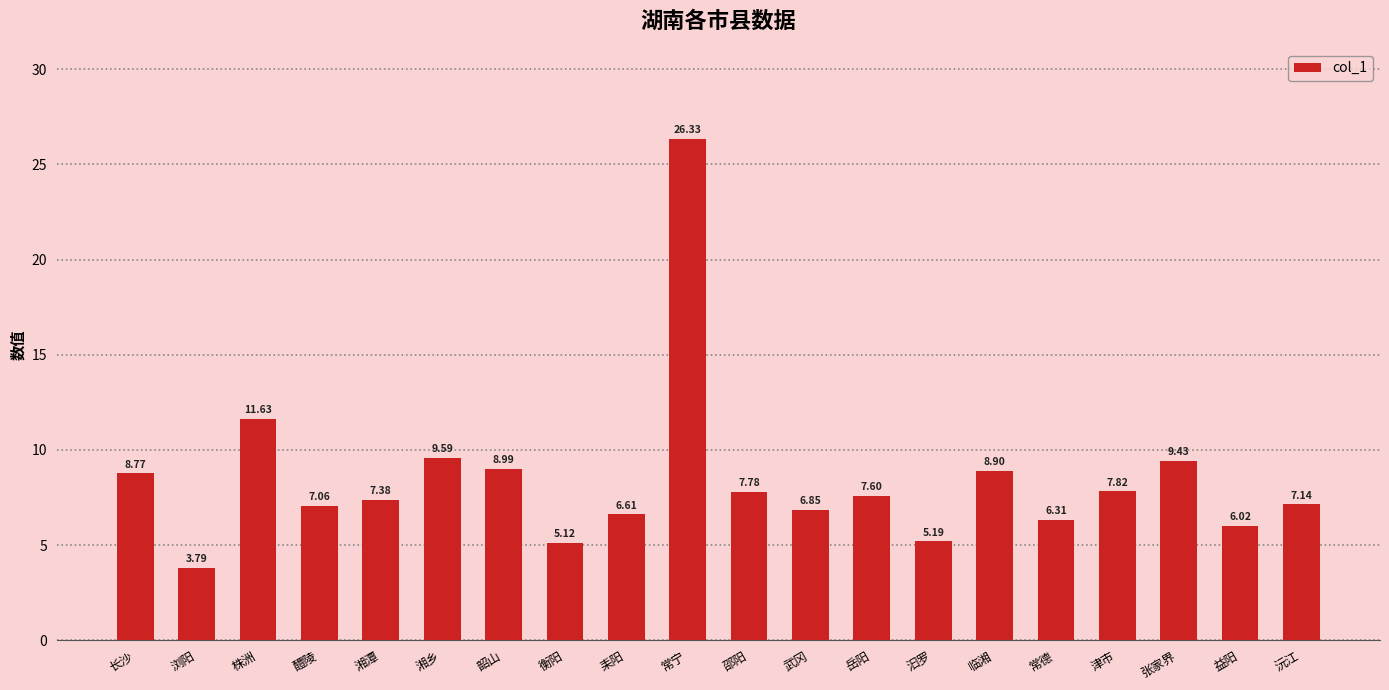

Rank the categories by value from lowest to highest.

浏阳, 衡阳, 汩罗, 益阳, 常德, 耒阳, 武冈, 醴陵, 沅江, 湘潭, 岳阳, 邵阳, 津市, 长沙, 临湘, 韶山, 张家界, 湘乡, 株洲, 常宁